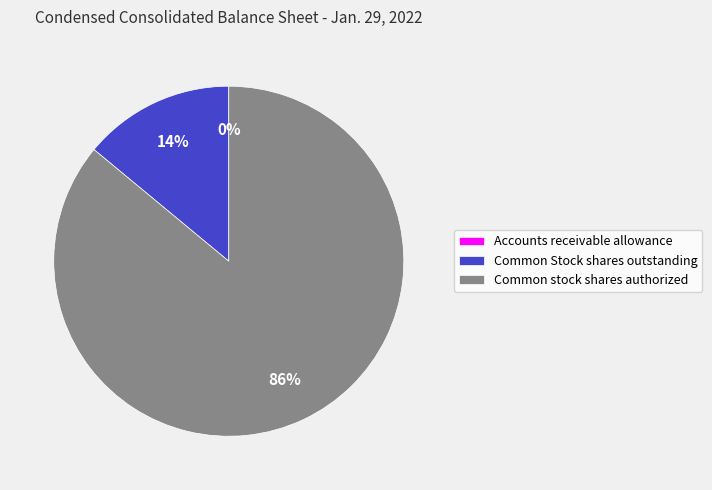

Combined, do Common Stock shares outstanding and Common stock shares authorized account for over 50%?

Yes